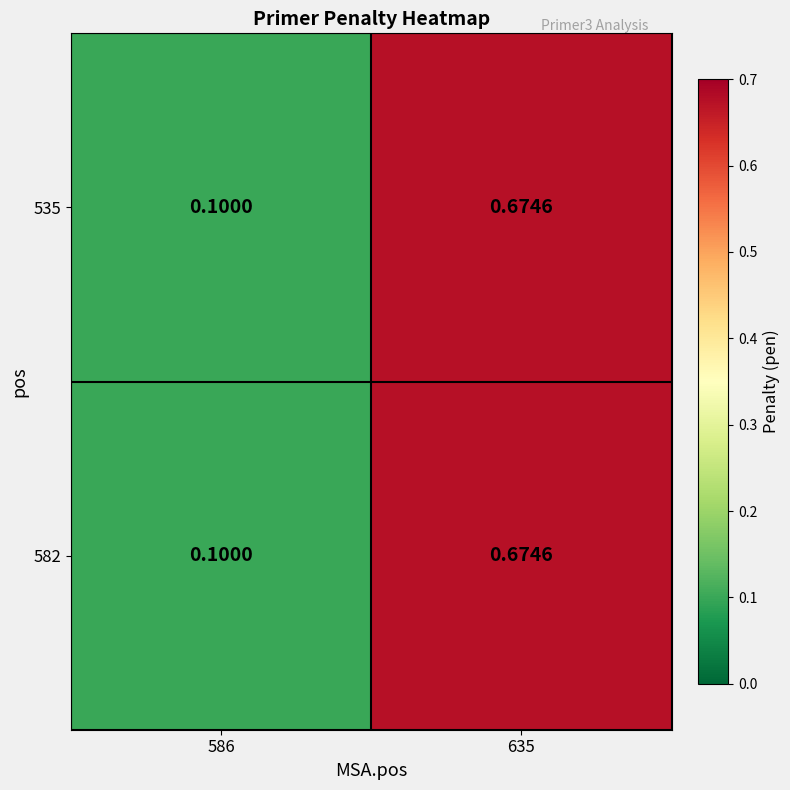

Is the value of 535 at 635 greater than the value of 582 at 586?

Yes